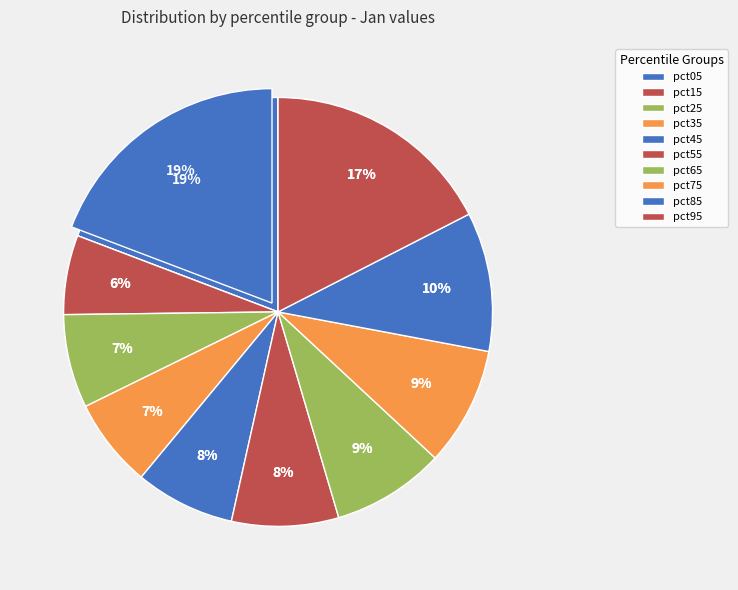

Rank the categories by value from lowest to highest.

pct15, pct35, pct25, pct45, pct55, pct65, pct75, pct85, pct95, pct05